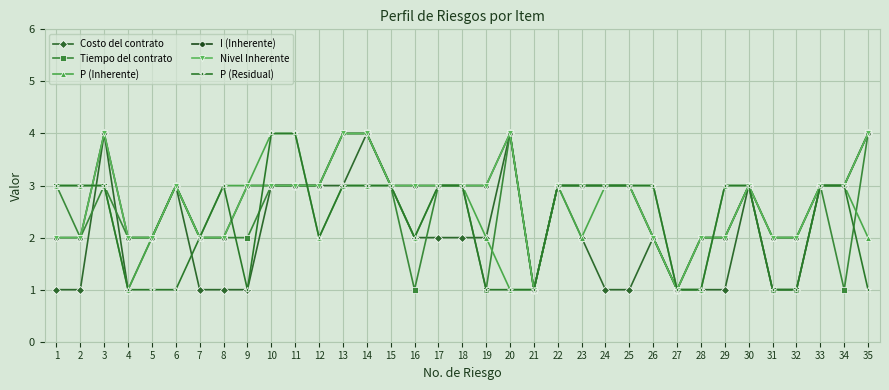

What is the sum of the Costo del contrato values at 9 and 30?

4